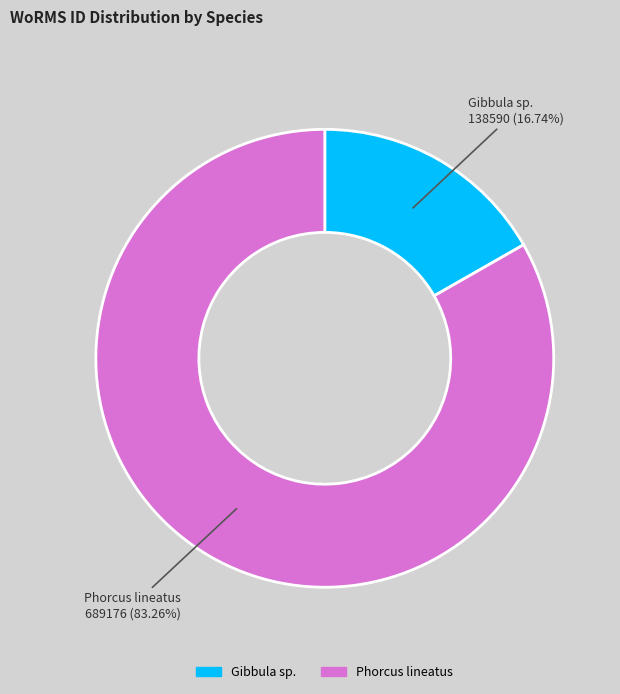

What percentage is the Phorcus lineatus slice, to the nearest percent?

83%